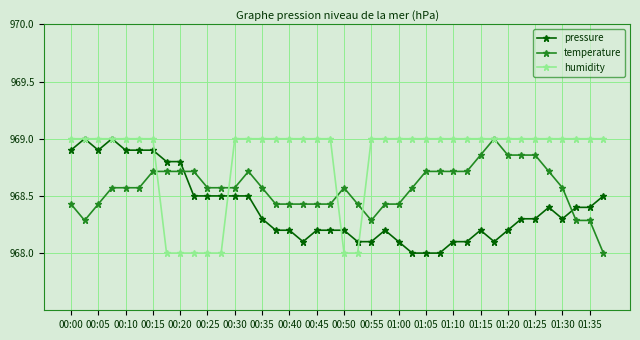

Rank the series by their average value, from highest to lowest.

humidity, temperature, pressure